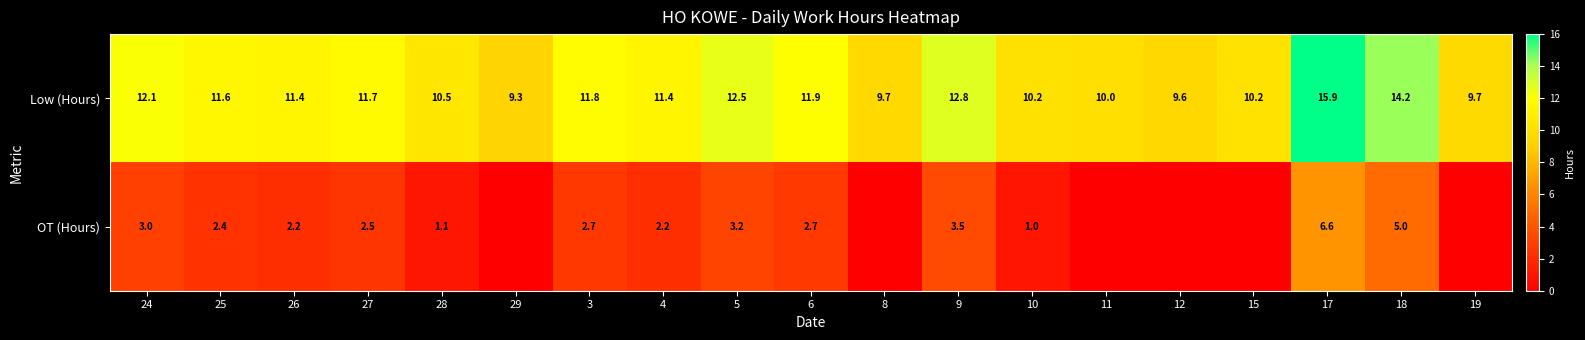

What is the difference between the highest and lowest values at 17?

9.3